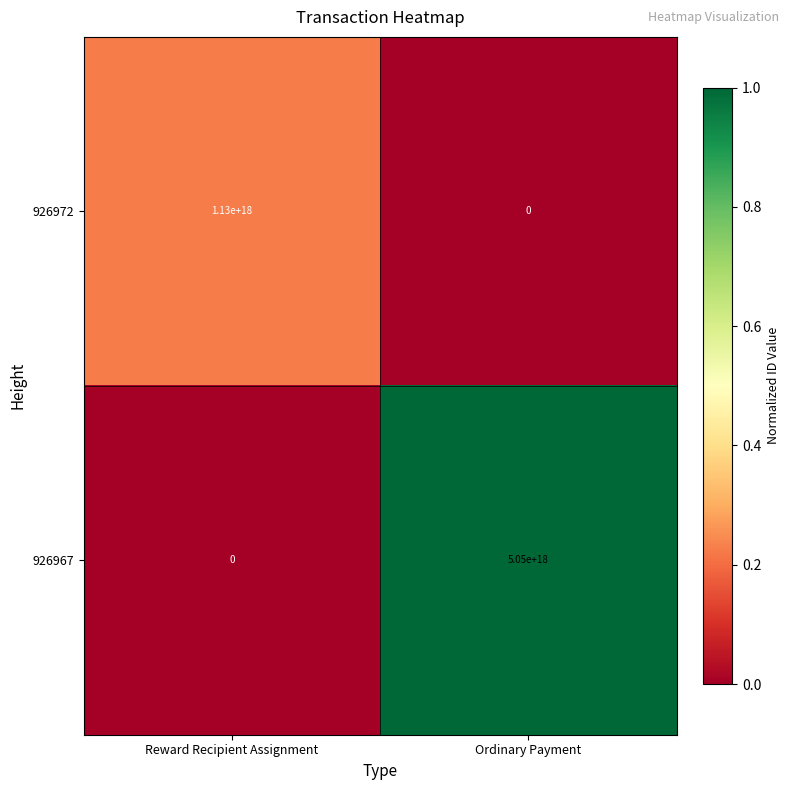

True or false: 926967 has a value of 5050000000000000000 at Ordinary Payment.

True